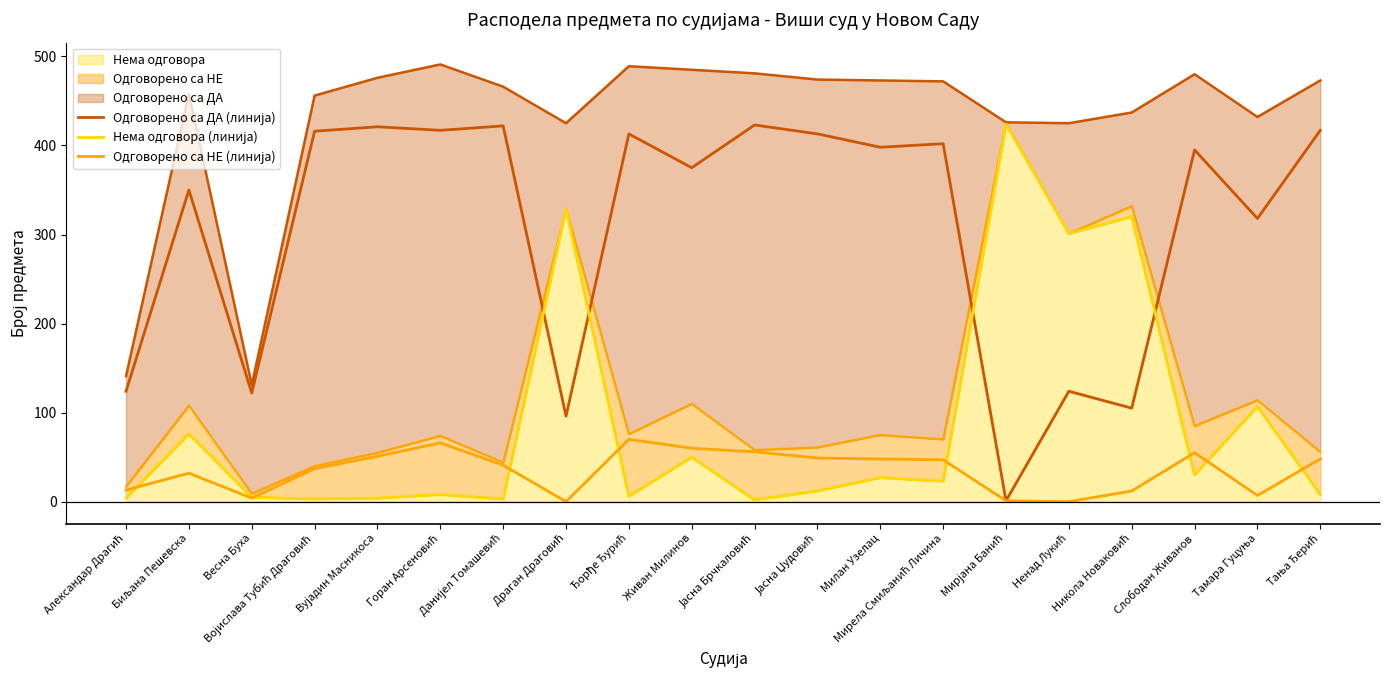

What is the sum of all Одговорено са ДА (линија) values?

6152